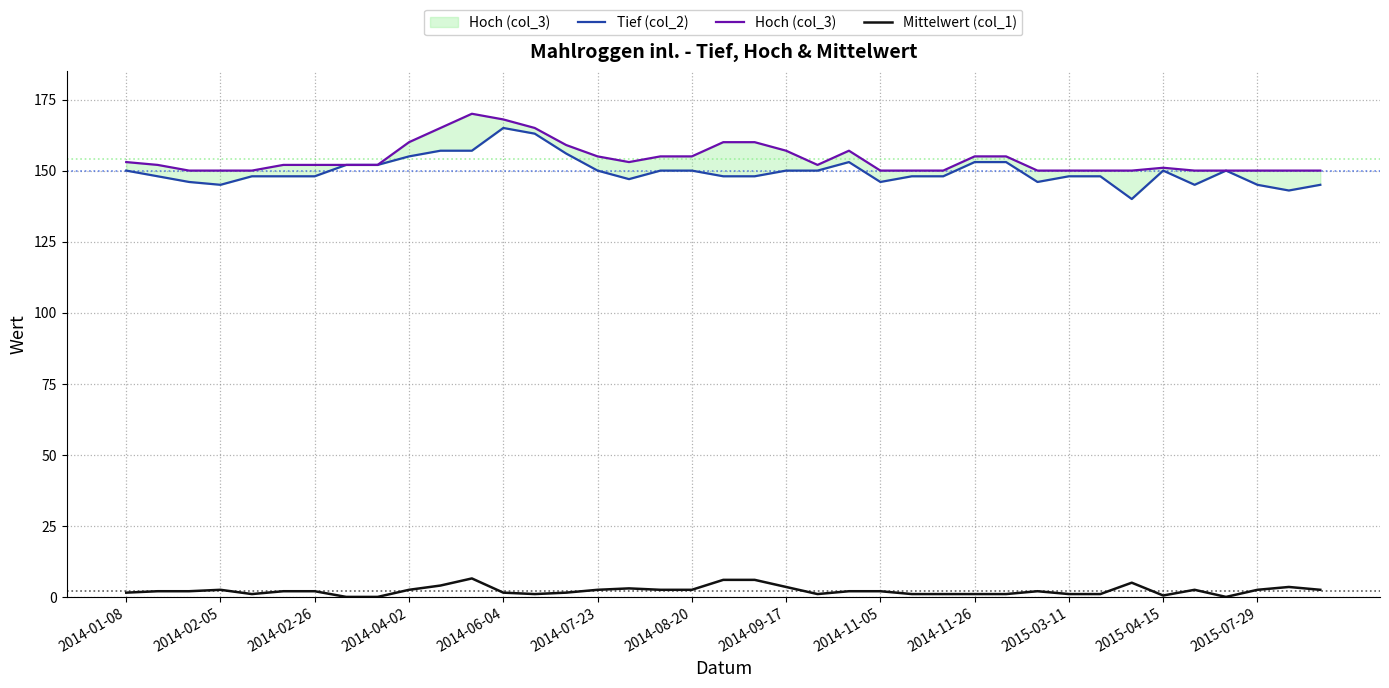

Is it true that Mittelwert (col_1) equals 1.5 at 2014-06-04?

True